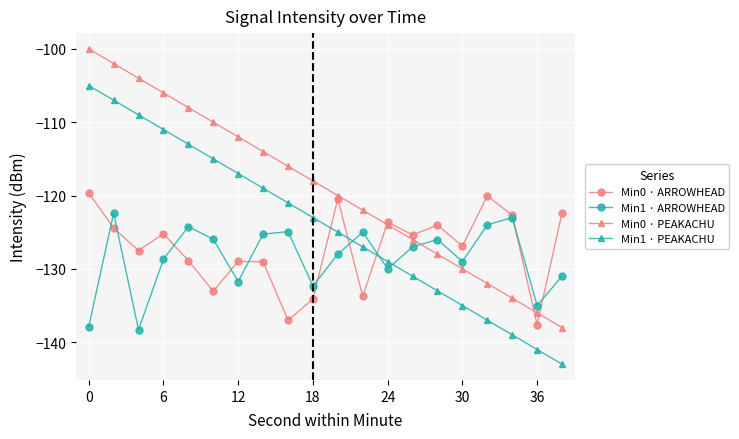

What is the value of the Min0 · ARROWHEAD point at the 10th from the left?

-134.1